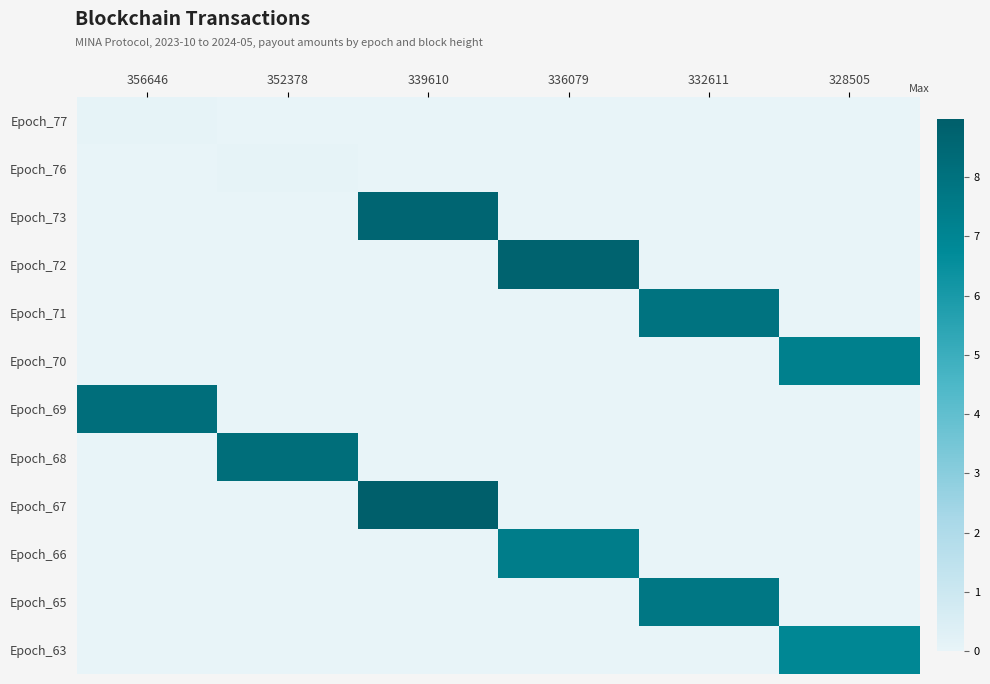

Reading left to right, extract all data points from this chart.

Epoch_77: 356646=0.1	352378=0.0	339610=0.0	336079=0.0	332611=0.0	328505=0.0
Epoch_76: 356646=0.0	352378=0.1	339610=0.0	336079=0.0	332611=0.0	328505=0.0
Epoch_73: 356646=0.0	352378=0.0	339610=8.6	336079=0.0	332611=0.0	328505=0.0
Epoch_72: 356646=0.0	352378=0.0	339610=0.0	336079=8.7	332611=0.0	328505=0.0
Epoch_71: 356646=0.0	352378=0.0	339610=0.0	336079=0.0	332611=7.9	328505=0.0
Epoch_70: 356646=0.0	352378=0.0	339610=0.0	336079=0.0	332611=0.0	328505=7.3
Epoch_69: 356646=8.2	352378=0.0	339610=0.0	336079=0.0	332611=0.0	328505=0.0
Epoch_68: 356646=0.0	352378=8.2	339610=0.0	336079=0.0	332611=0.0	328505=0.0
Epoch_67: 356646=0.0	352378=0.0	339610=9.0	336079=0.0	332611=0.0	328505=0.0
Epoch_66: 356646=0.0	352378=0.0	339610=0.0	336079=7.4	332611=0.0	328505=0.0
Epoch_65: 356646=0.0	352378=0.0	339610=0.0	336079=0.0	332611=7.7	328505=0.0
Epoch_63: 356646=0.0	352378=0.0	339610=0.0	336079=0.0	332611=0.0	328505=6.9